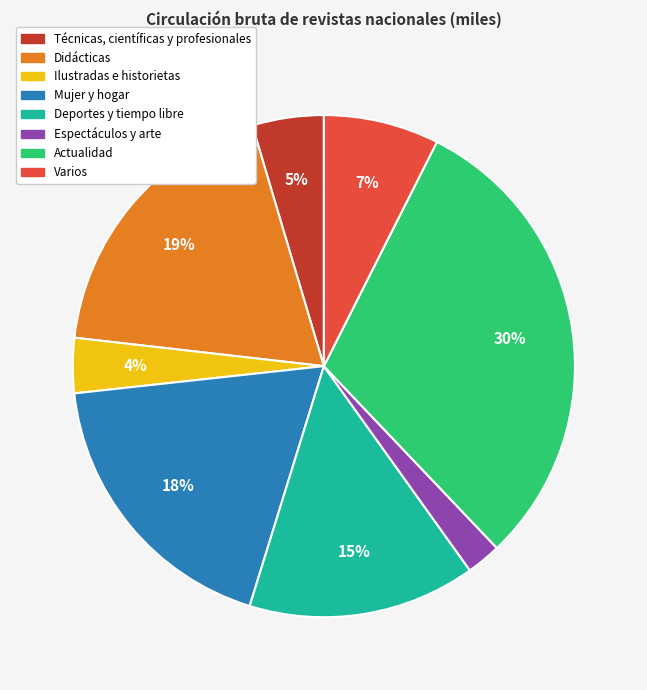

How many segments does this pie chart have?

8